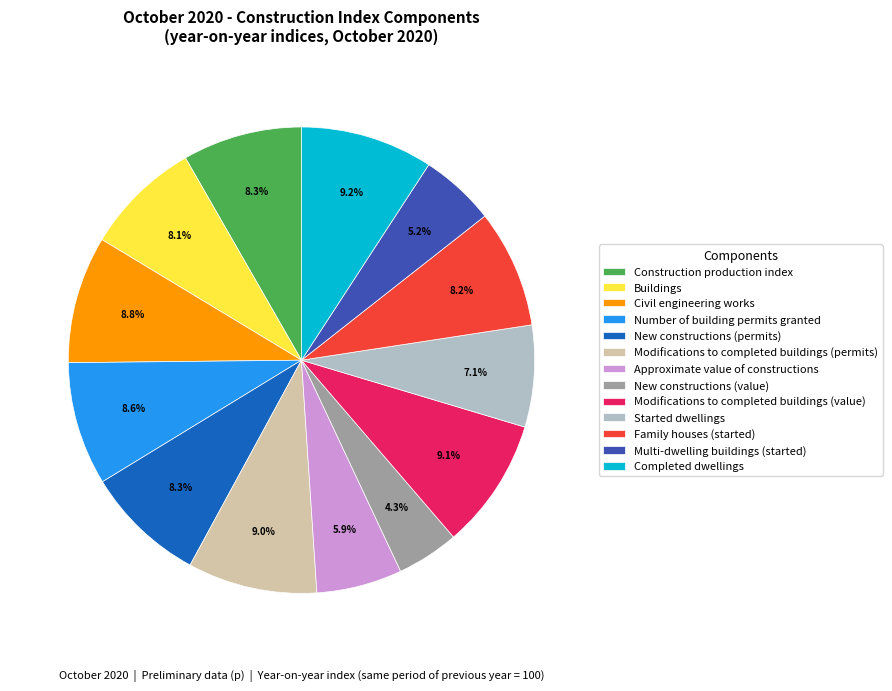

What is the smallest slice in the pie chart?

New constructions (value)